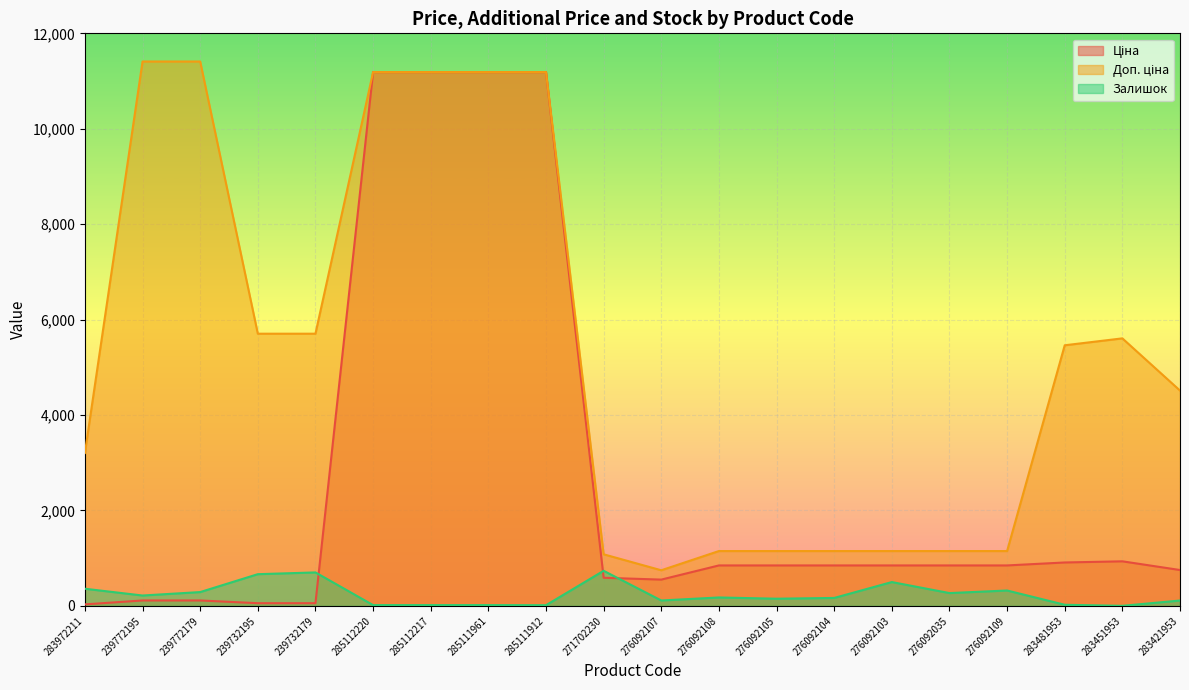

True or false: Ціна and Доп. ціна cross at least once.

False